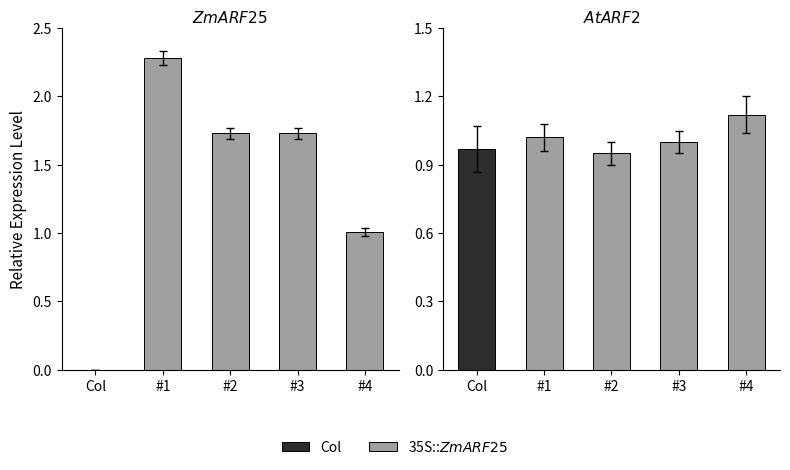

Rank the series at Col from highest to lowest value.

AtARF2, ZmARF25